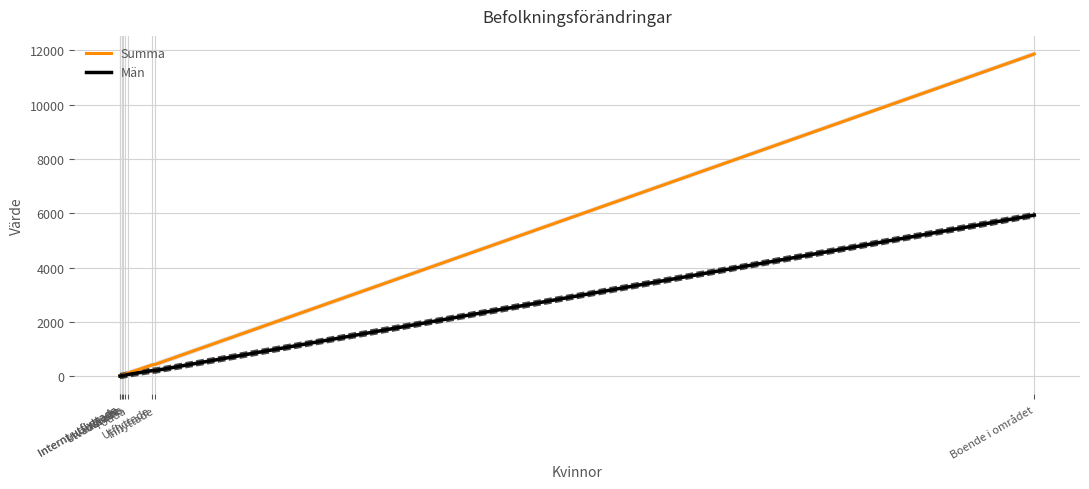

True or false: Summa and Män intersect in this chart.

False